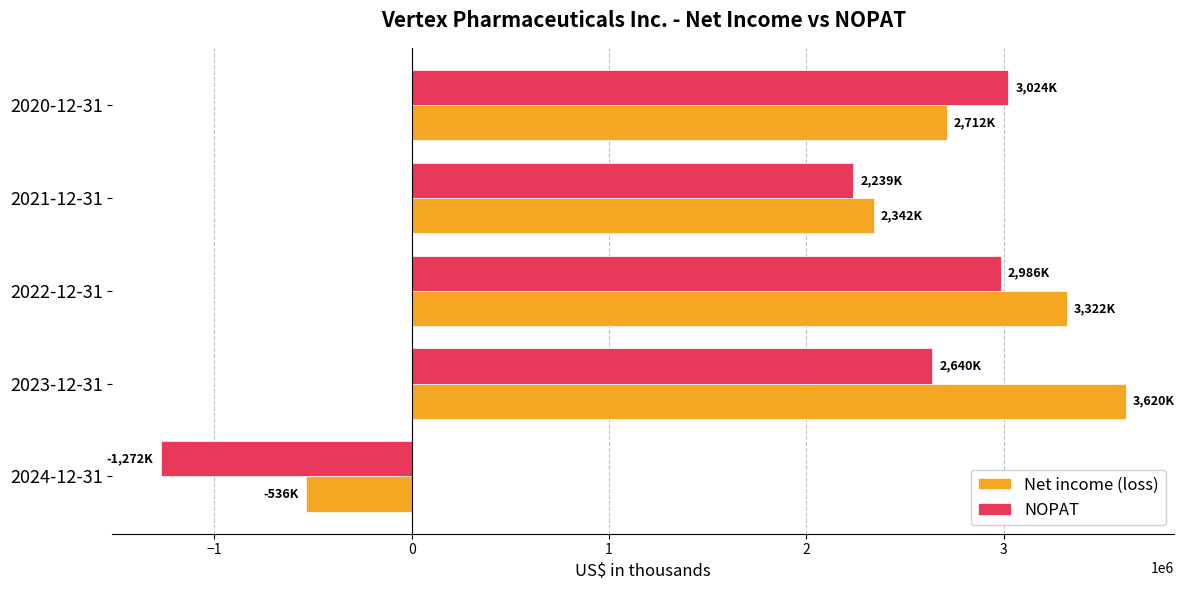

What is the average value of the Net income (loss) series?

2291949